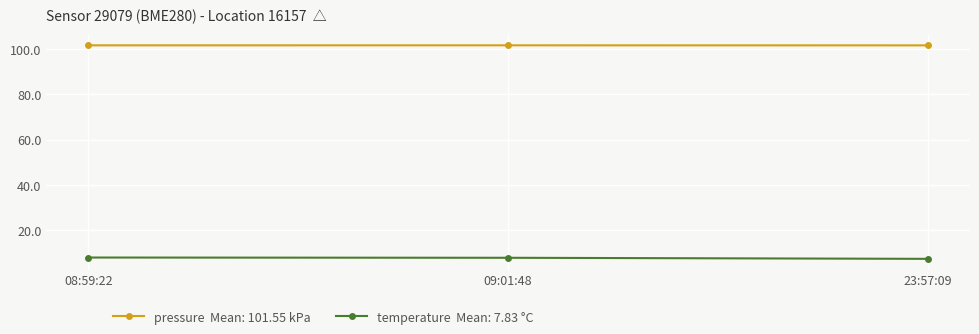

What is the label of the 1st point from the right?

23:57:09